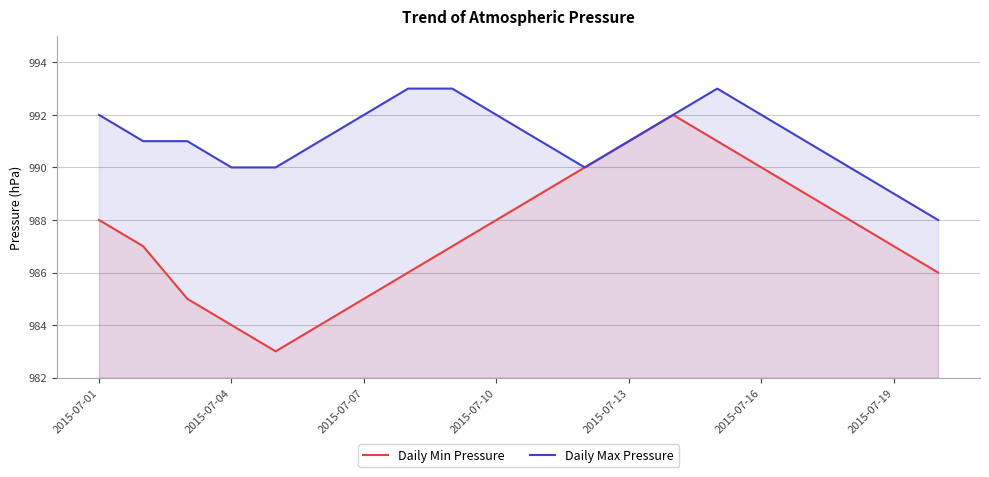

What is the maximum value for Daily Max Pressure?

993